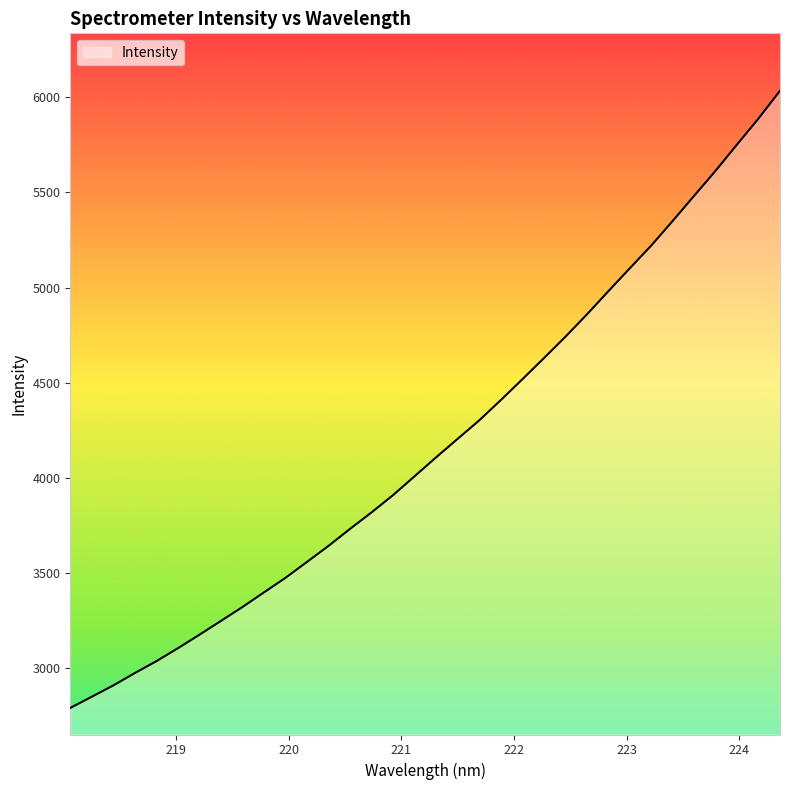

What is the difference between the maximum and minimum values?

3242.0